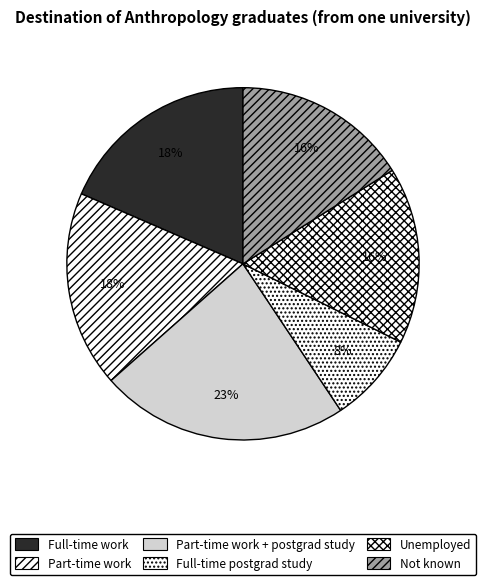

How many segments does this pie chart have?

6